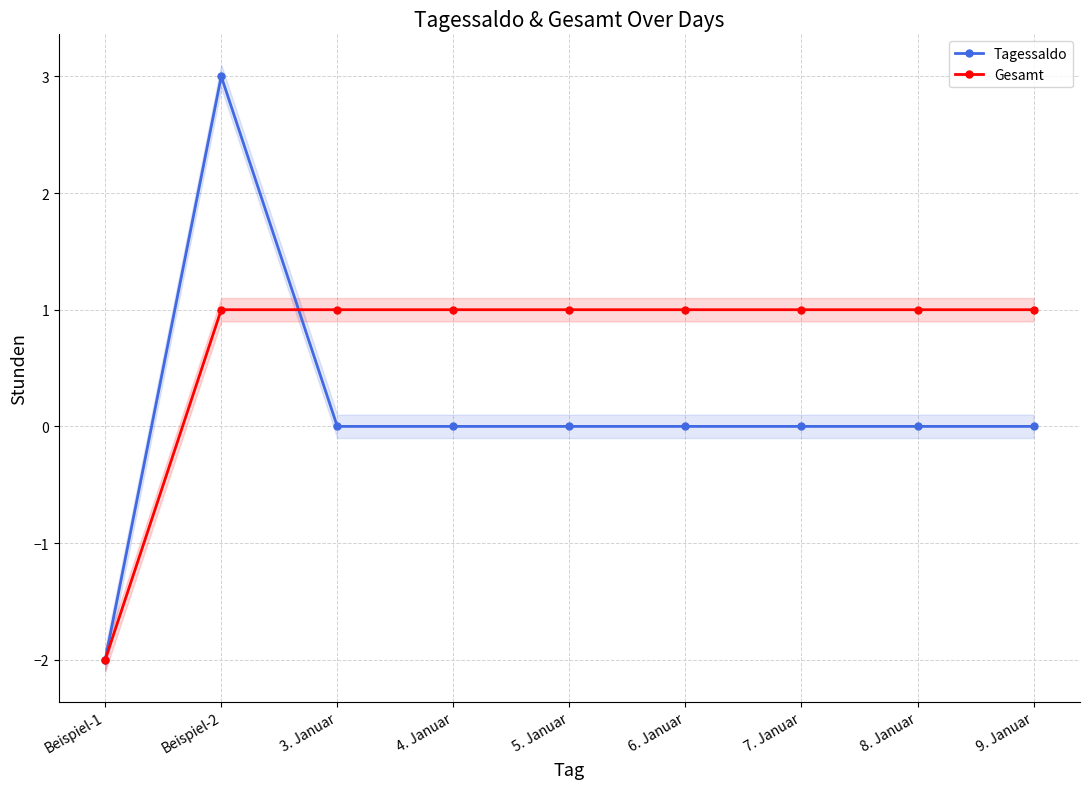

Count the number of data series in this chart.

2